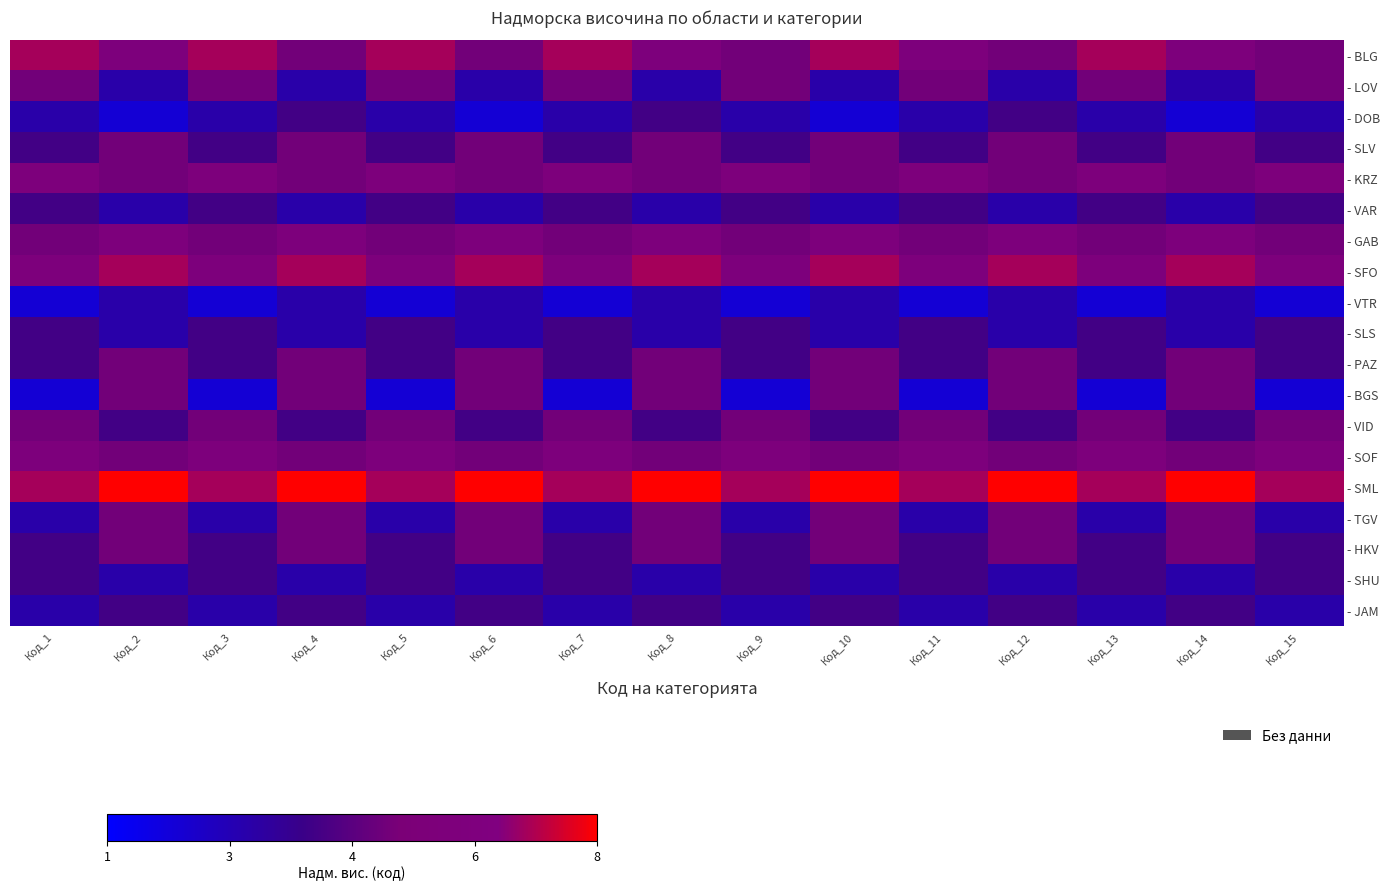

Which series changed the most between Код_10 and Код_11?

- BGS